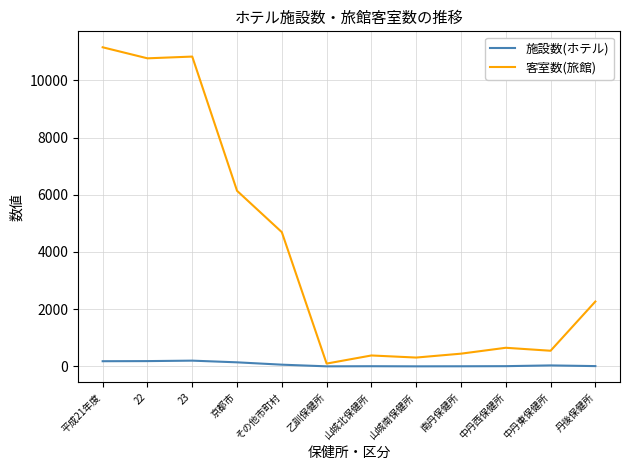

Which series has the widest spread of values?

客室数(旅館)